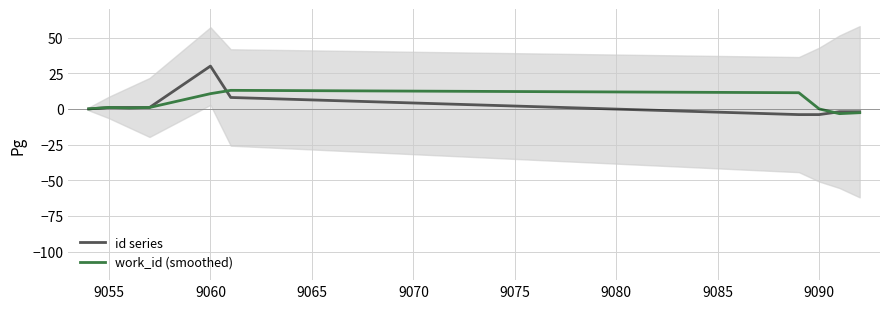

After their last crossing, which series has the higher values: work_id (smoothed) or id series?

id series